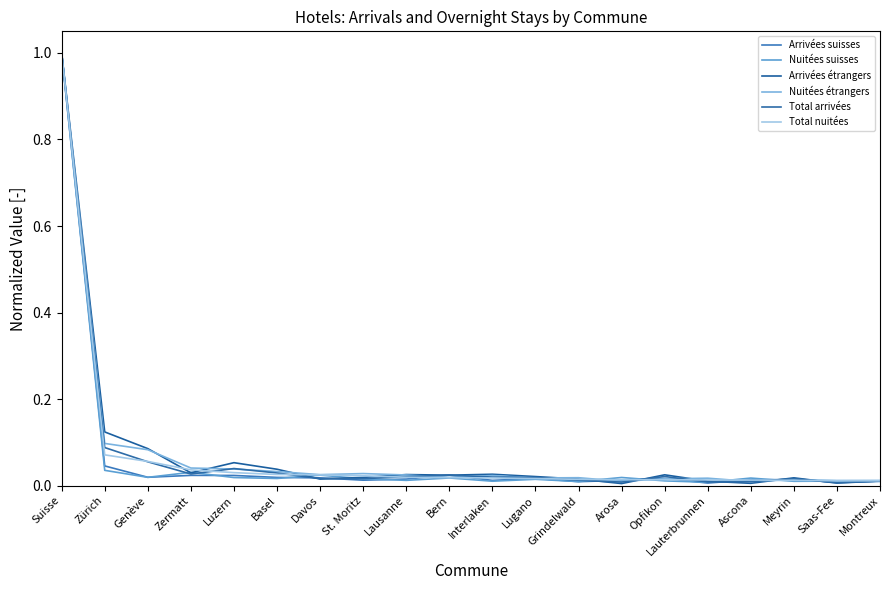

How many lines are shown in the chart?

6